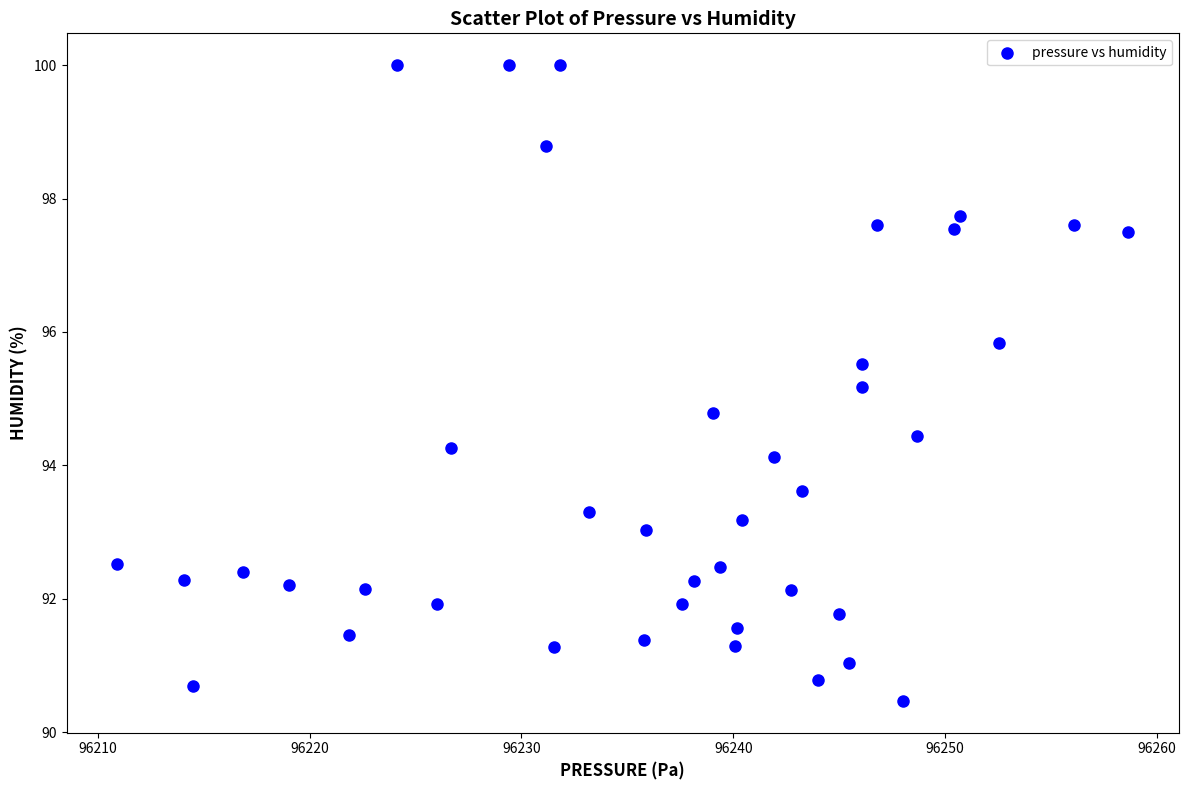

What is the range of X values (max minus min)?

47.7